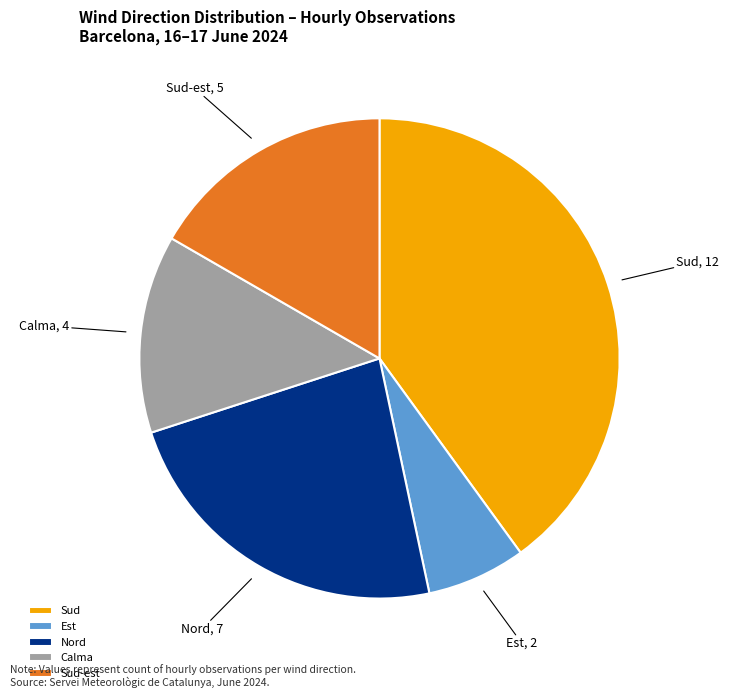

Is the sum of Est and Sud greater than half?

No